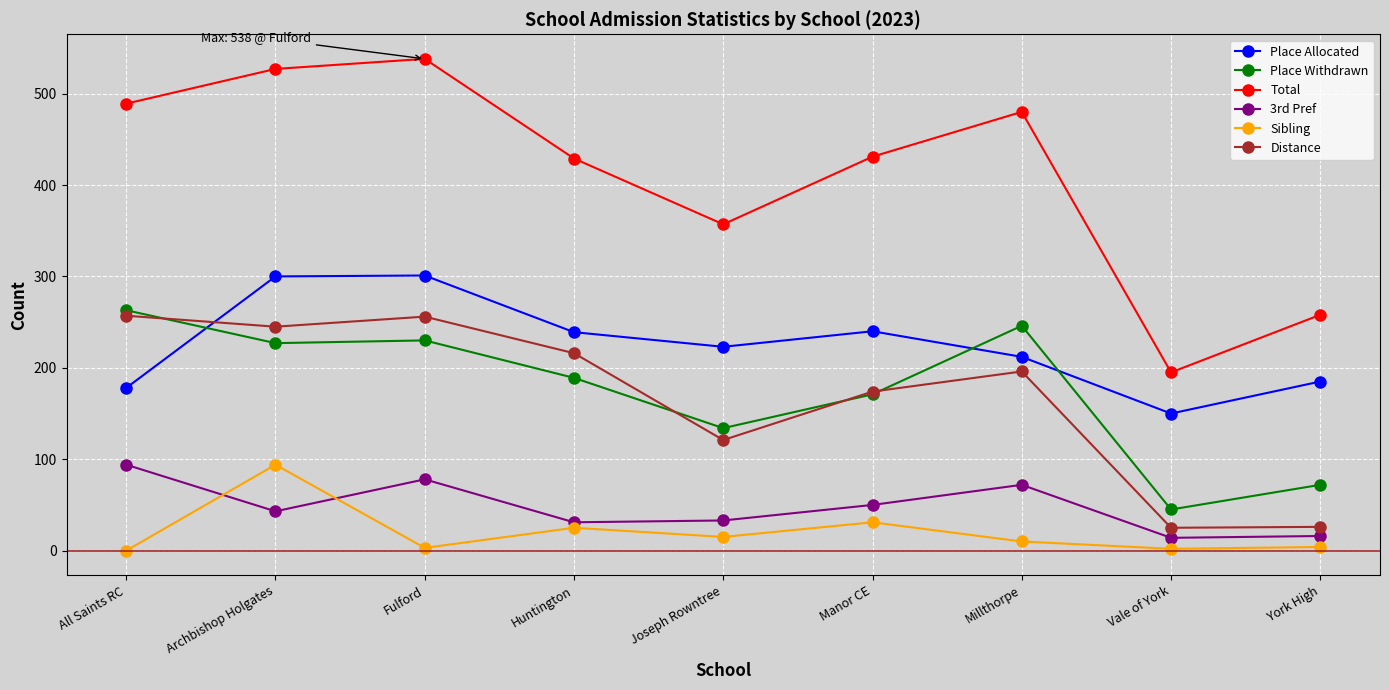

Where is the first local minimum for Place Allocated?

Joseph Rowntree